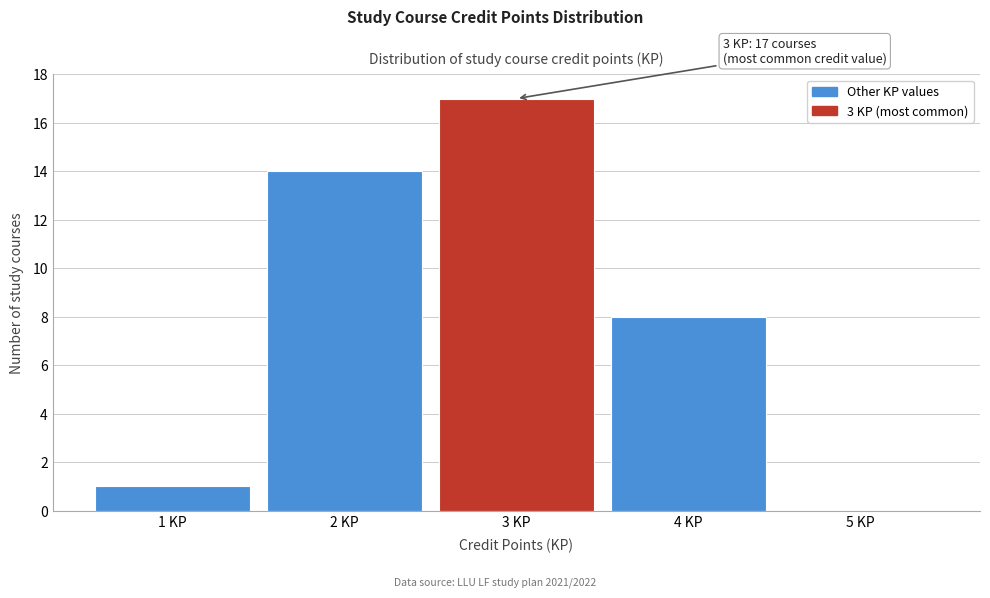

Reading right to left, extract all data points from this chart.

5 KP=0	4 KP=8	3 KP=17	2 KP=14	1 KP=1